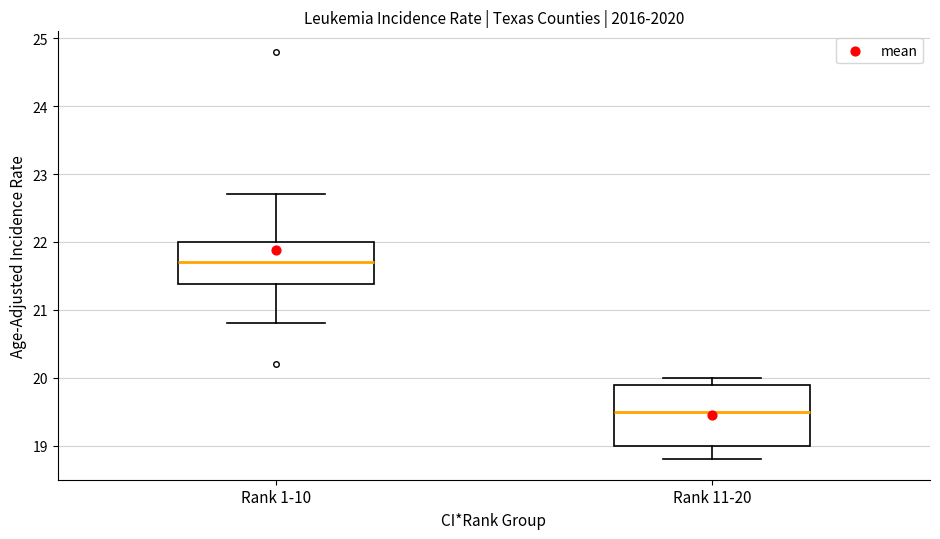

Which box's median line is the highest?

Rank 1-10